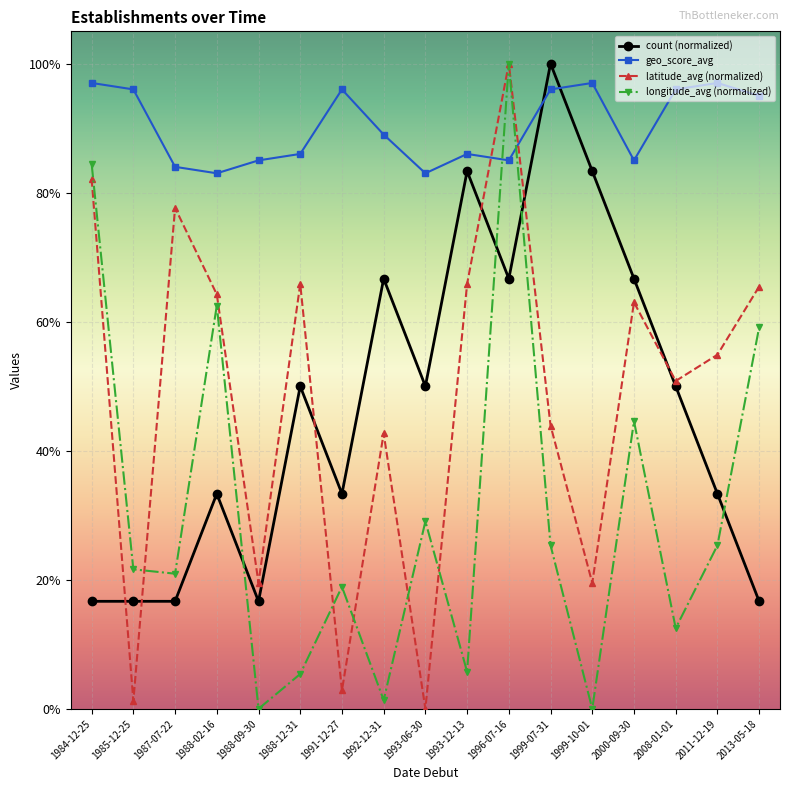

What is the spread (max minus min) of values at 1996-07-16?

0.3